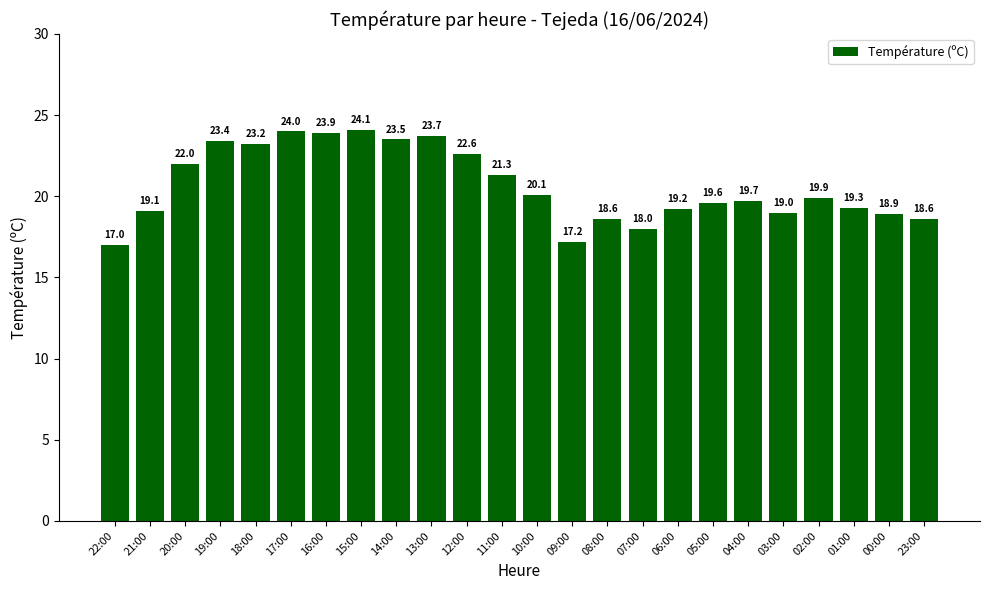

Reading left to right, extract all data points from this chart.

22:00=17.0	21:00=19.1	20:00=22.0	19:00=23.4	18:00=23.2	17:00=24.0	16:00=23.9	15:00=24.1	14:00=23.5	13:00=23.7	12:00=22.6	11:00=21.3	10:00=20.1	09:00=17.2	08:00=18.6	07:00=18.0	06:00=19.2	05:00=19.6	04:00=19.7	03:00=19.0	02:00=19.9	01:00=19.3	00:00=18.9	23:00=18.6